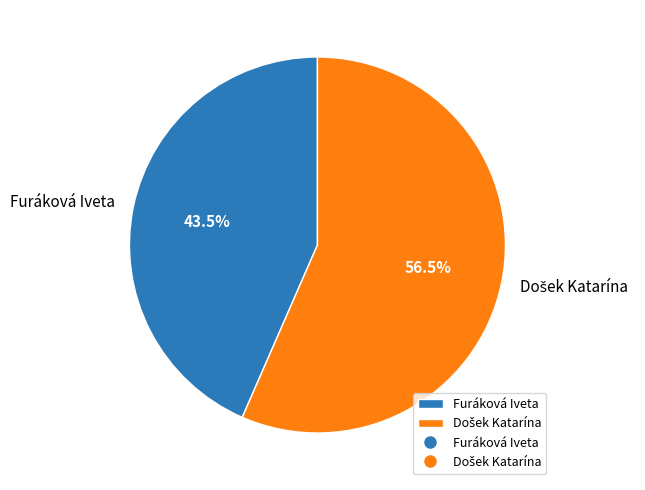

Is there a majority slice in this chart?

Yes